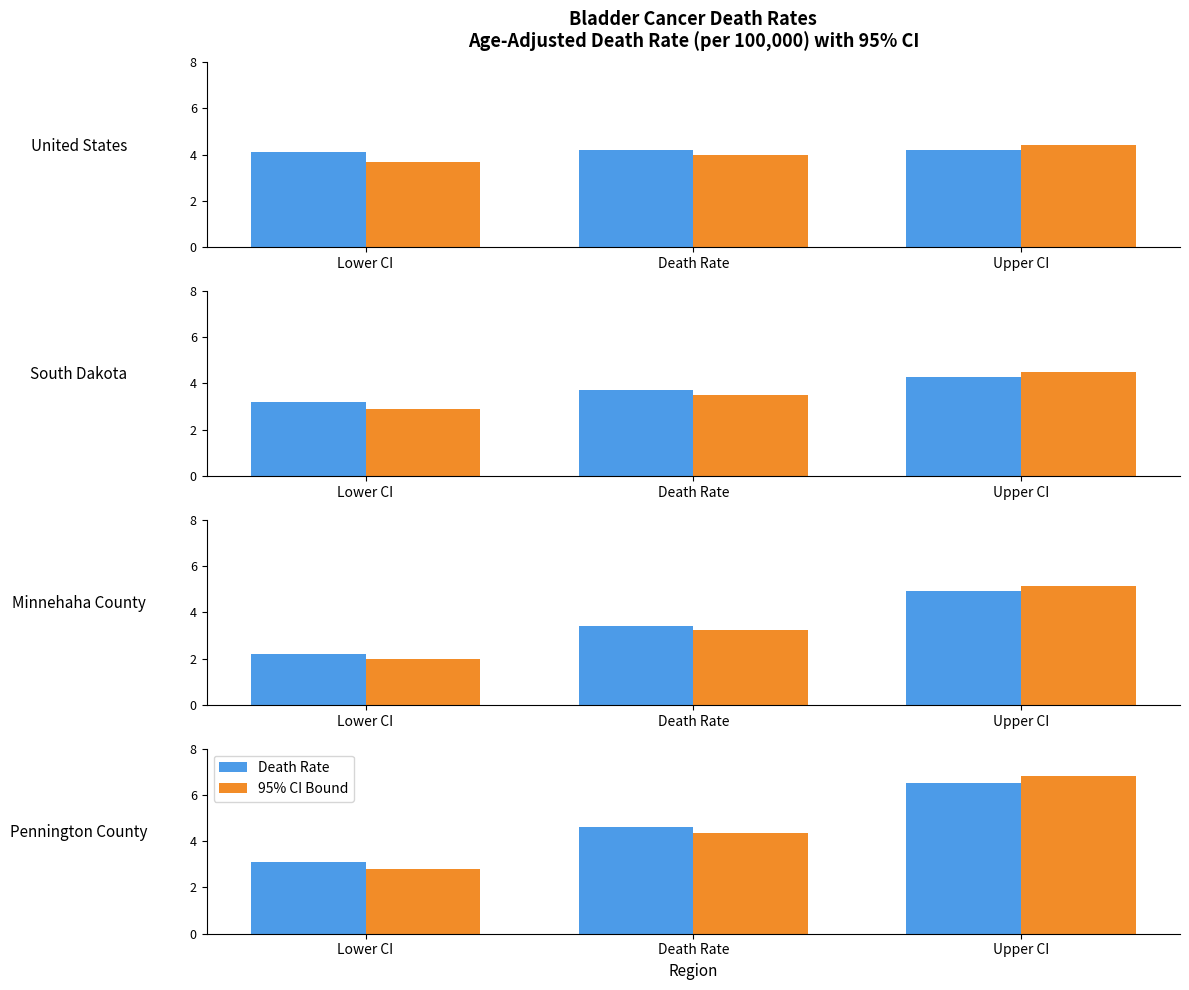

What is the maximum value for 95% CI Bound?

6.8